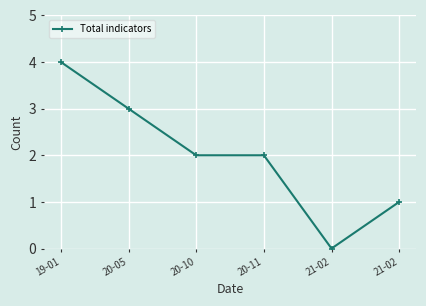

How many values are above zero?

5